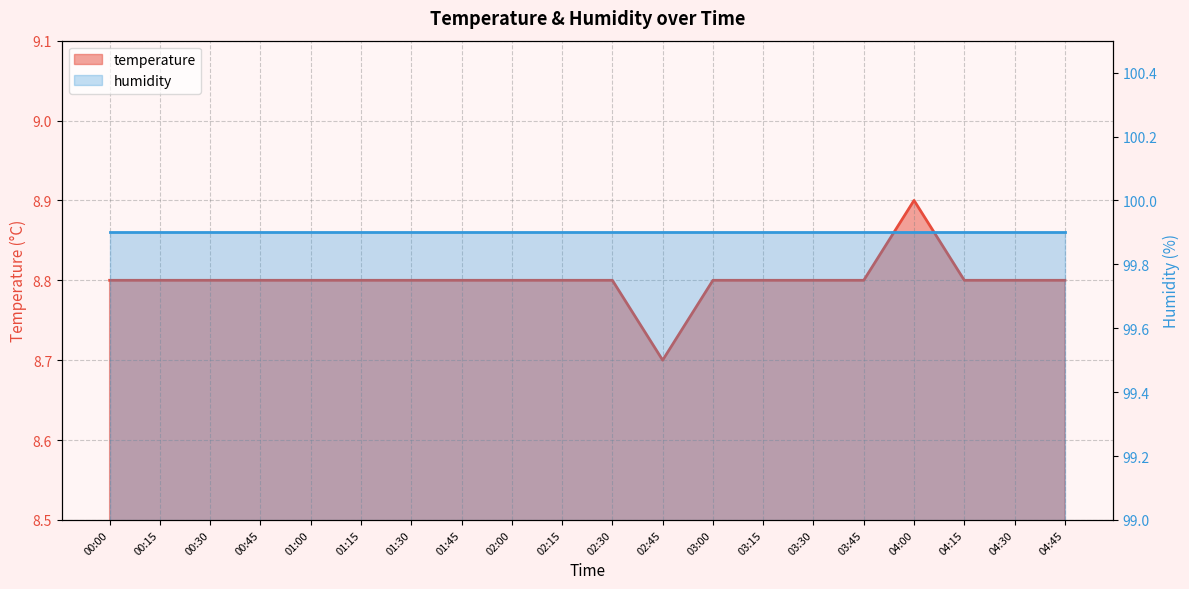

What is the ratio of the value at 02:00 to the value at 01:30?

1.0